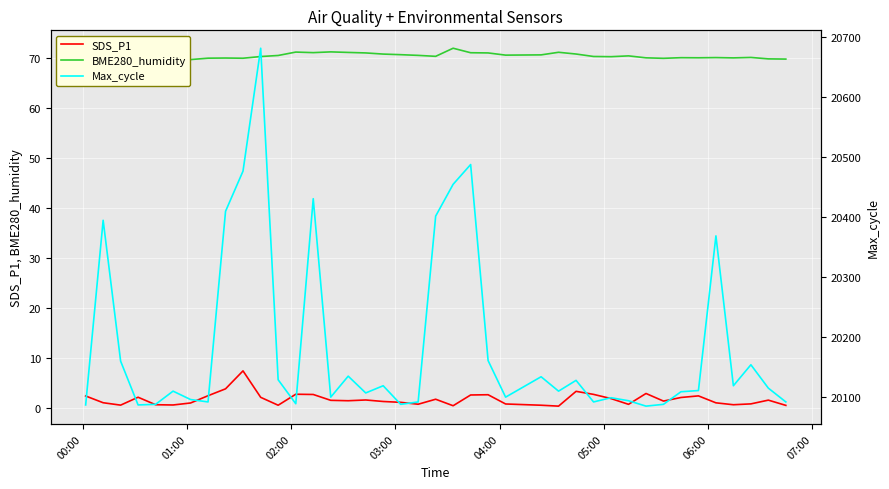

What is the maximum value for SDS_P1?

7.4